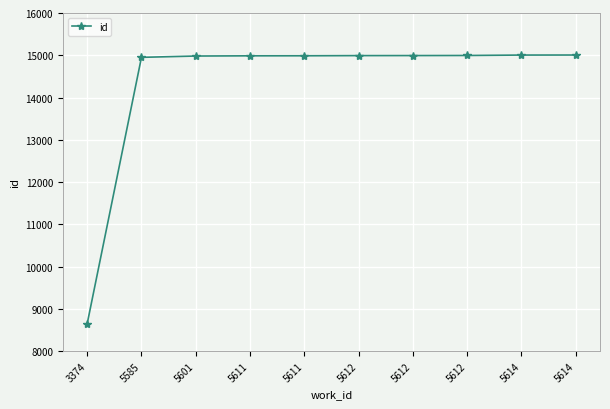

Reading right to left, extract all data points from this chart.

5614=15006	5614=15005	5612=14995	5612=14993	5612=14992	5611=14988	5611=14987	5601=14982	5585=14951	3374=8650